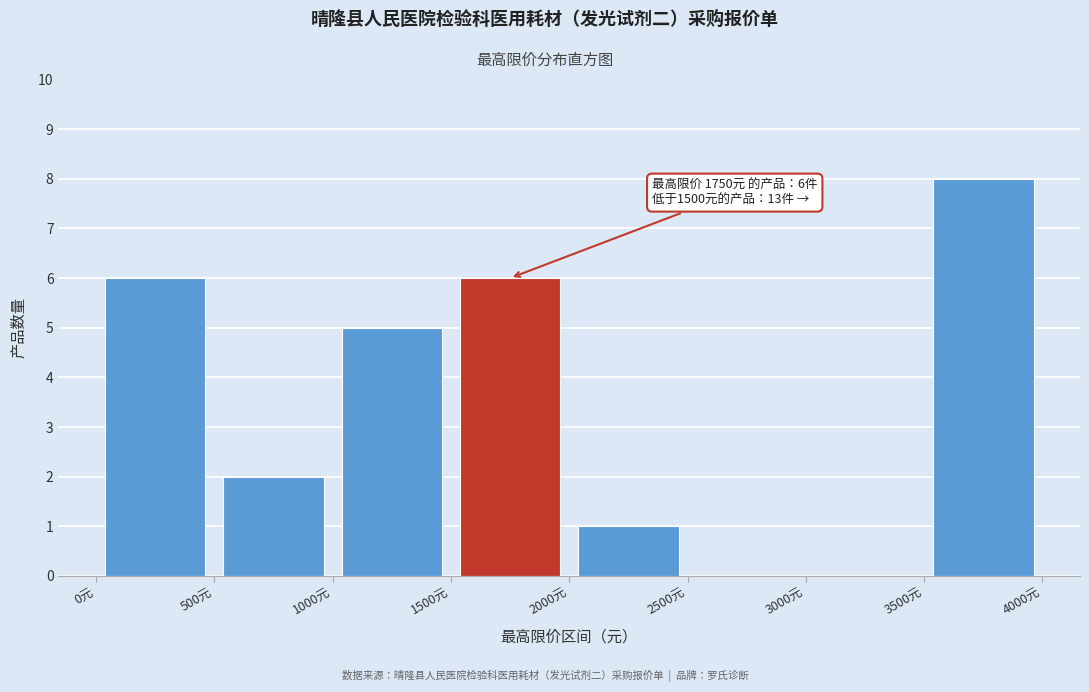

Which range on the x-axis has the tallest bar?

3500 to 4000